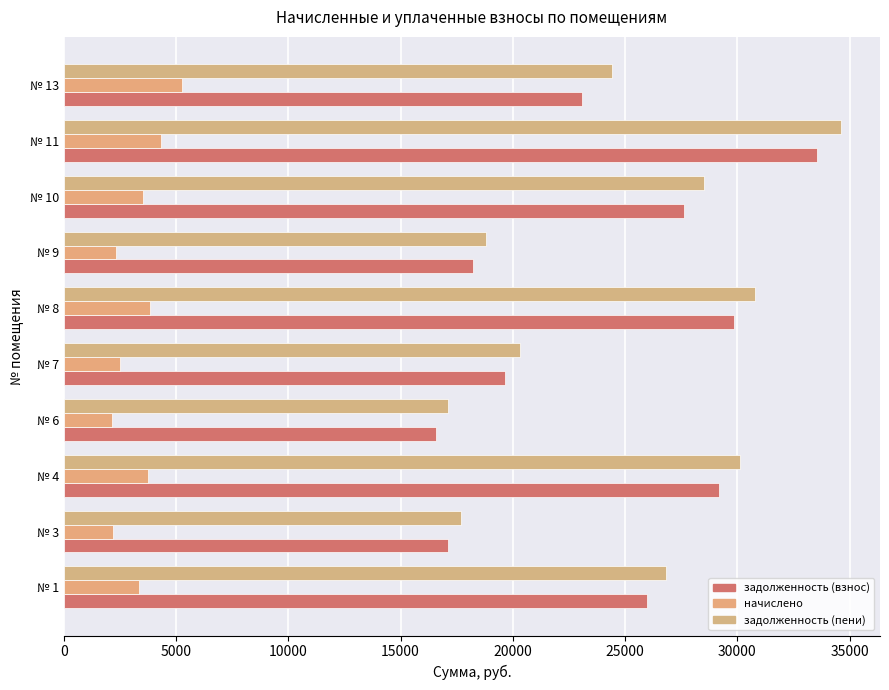

How many categories are shown in the chart?

10